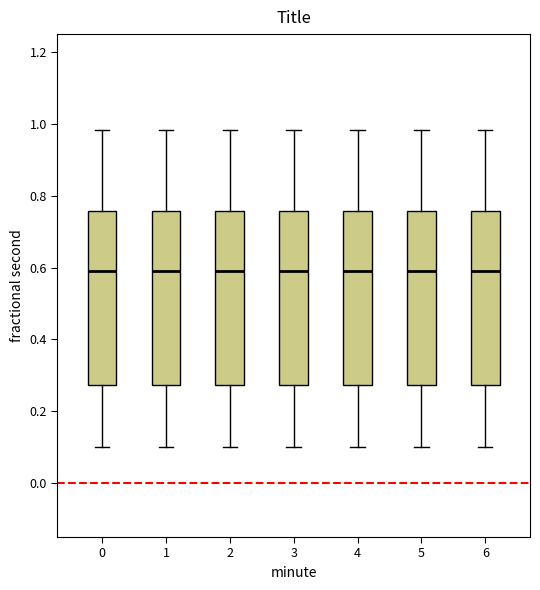

Reading left to right, read every box against the y-axis: the position of its median line, the range the box covers, and the ends of its whiskers. The values are not printed on the chart, so give them approximately, as read against the axis.

0: median 0.60, box 0.28 to 0.76, whiskers 0.10 to 0.98
1: median 0.60, box 0.28 to 0.76, whiskers 0.10 to 0.98
2: median 0.60, box 0.28 to 0.76, whiskers 0.10 to 0.98
3: median 0.60, box 0.28 to 0.76, whiskers 0.10 to 0.98
4: median 0.60, box 0.28 to 0.76, whiskers 0.10 to 0.98
5: median 0.60, box 0.28 to 0.76, whiskers 0.10 to 0.98
6: median 0.60, box 0.28 to 0.76, whiskers 0.10 to 0.98